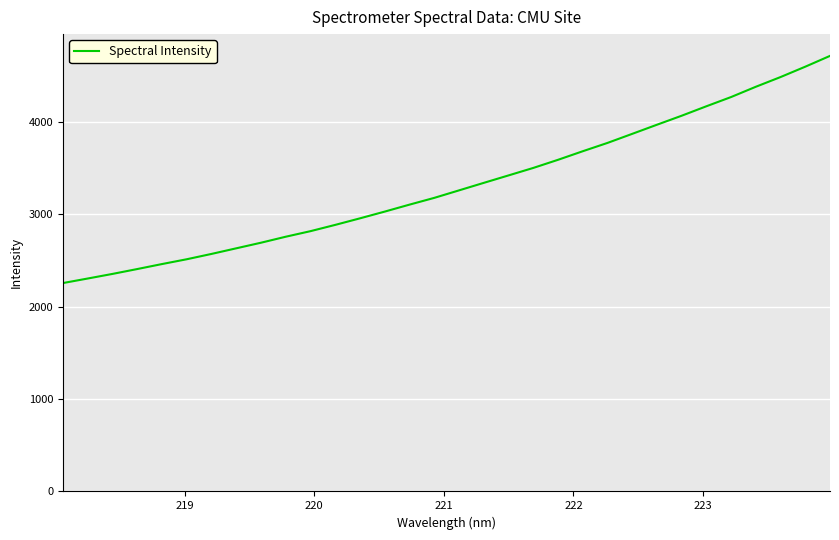

What is the maximum value shown in the chart?

4713.6